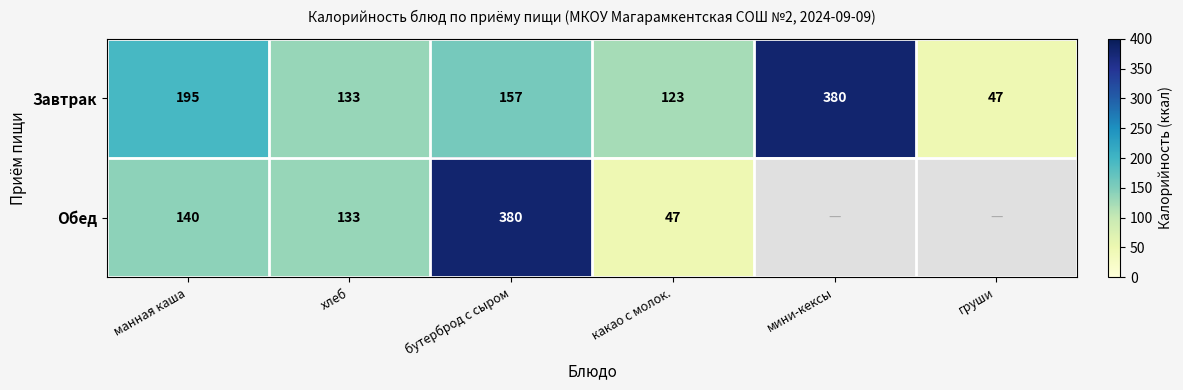

Rank the series at бутерброд с сыром from highest to lowest value.

Обед, Завтрак